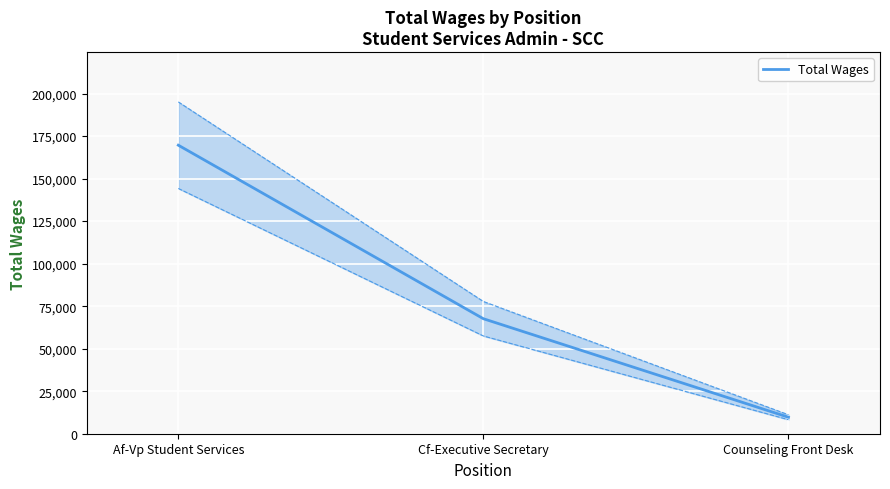

Approximately how many times larger is the value at Cf-Executive Secretary compared to Af-Vp Student Services?

0.4